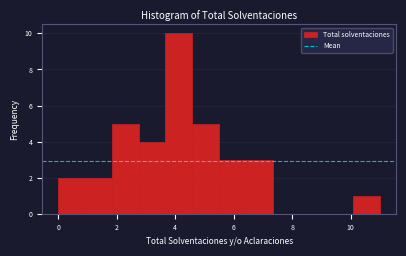

Reading left to right, transcribe this chart: for each bar, give the range it covers on the x-axis and its height. Neither the bar edges nor the heights are printed on the chart, so give them approximately, as read against the axes.

0.0 to 1.0: 2
1.0 to 1.8: 2
1.8 to 2.8: 5
2.8 to 3.6: 4
3.6 to 4.6: 10
4.6 to 5.6: 5
5.6 to 6.4: 3
6.4 to 7.4: 3
7.4 to 8.2: 0
8.2 to 9.2: 0
9.2 to 10.0: 0
10.0 to 11.0: 1